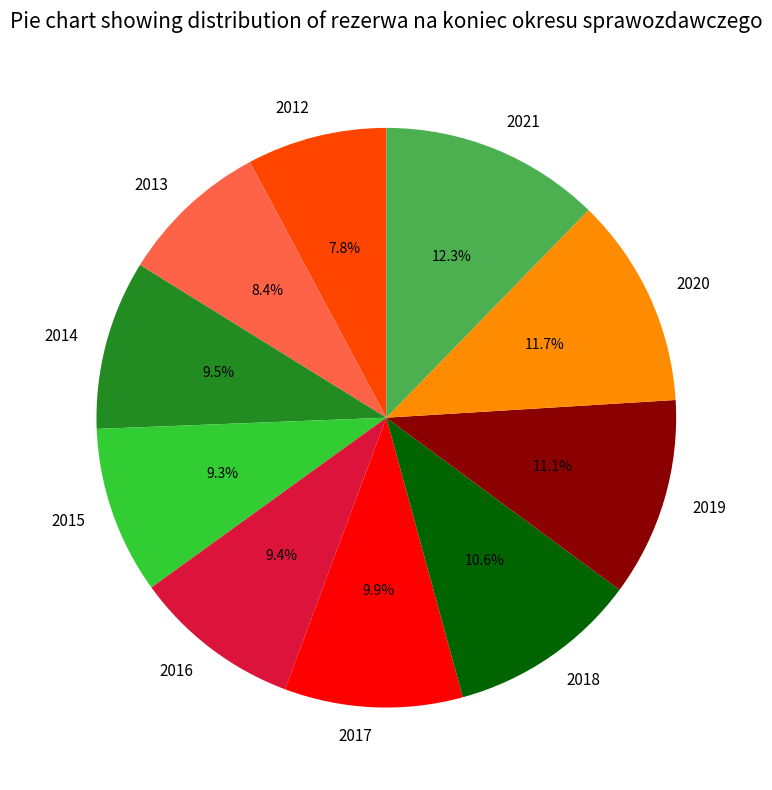

To the nearest percent, what is the average slice percentage?

10%